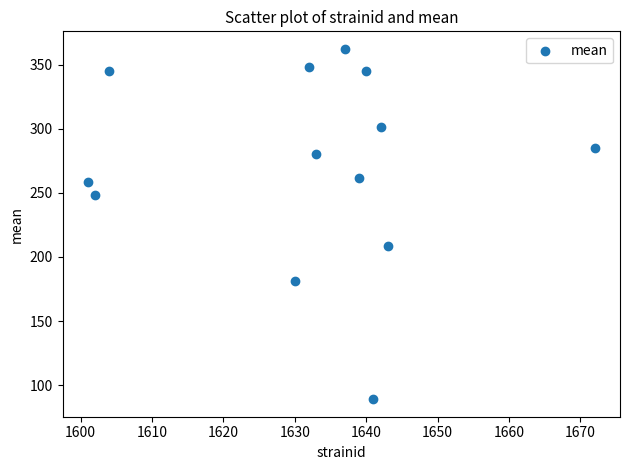

What Y value in the scatter plot is closest to 225?

208.3